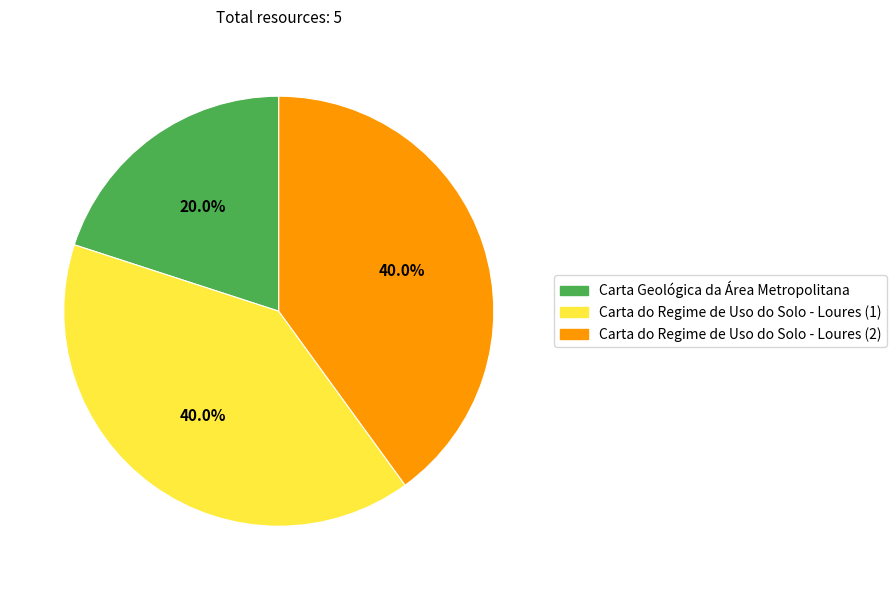

How much of the chart is everything except Carta do Regime de Uso do Solo - Loures (1)?

60.0%